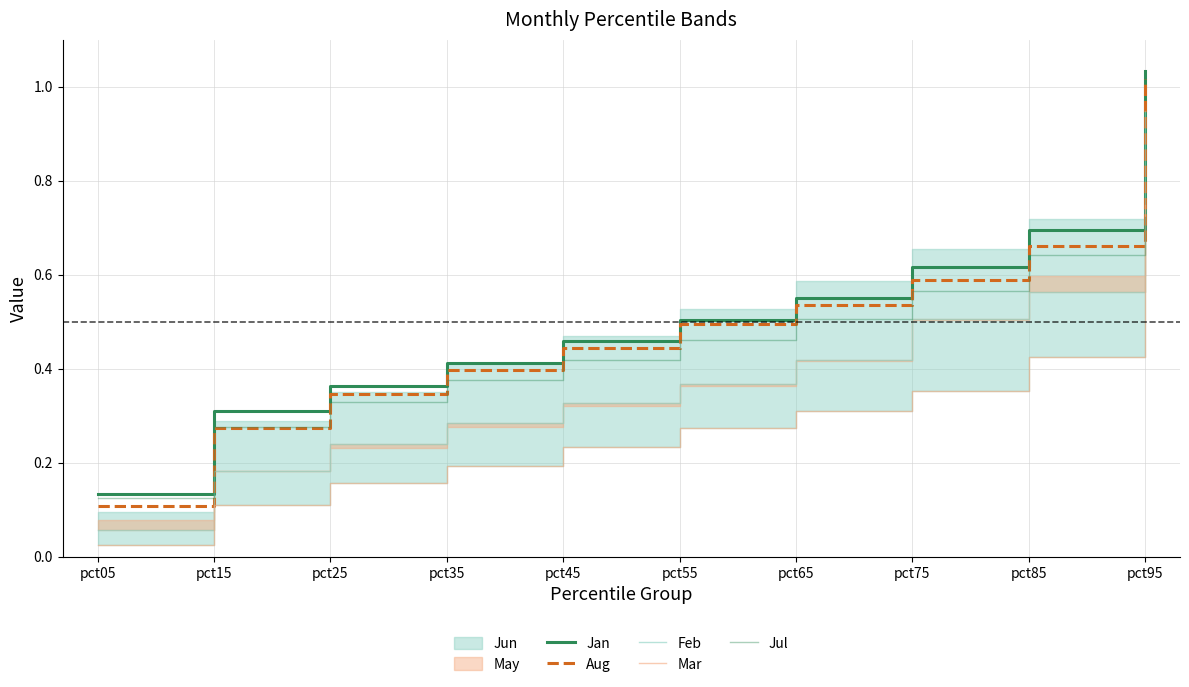

At which category does the chart reach its minimum across all series?

pct05